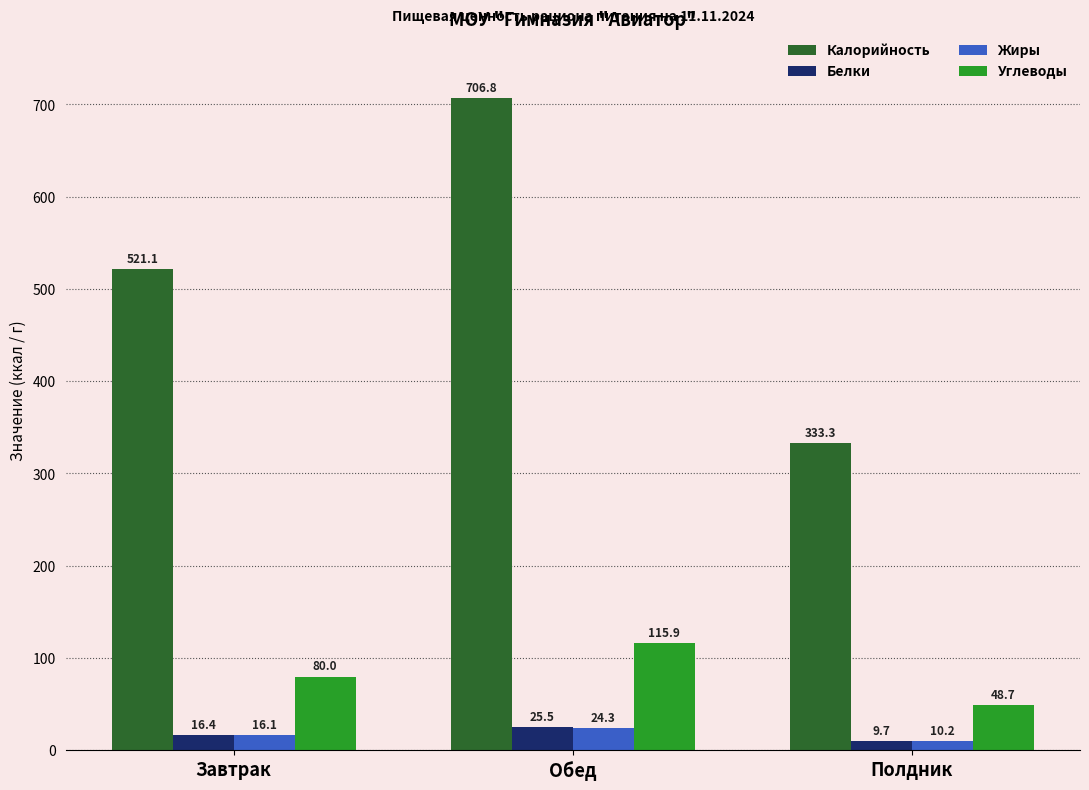

What is the difference between the maximum and second lowest values in the Калорийность series?

185.7